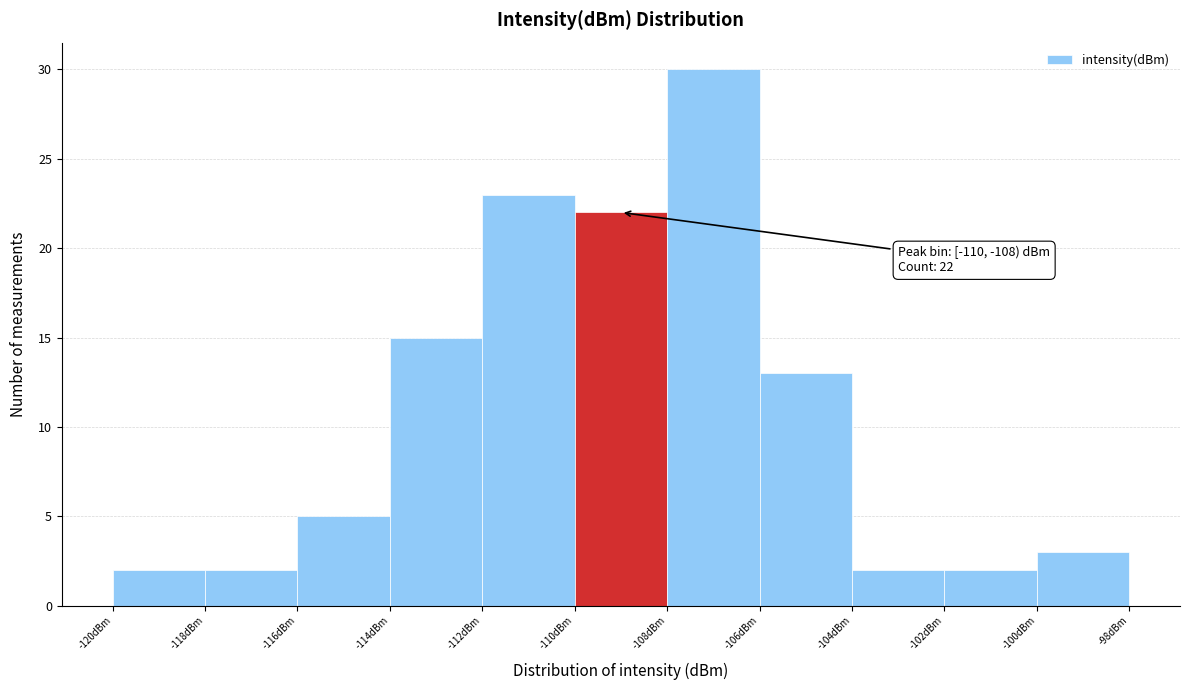

Which range on the x-axis has the tallest bar?

-108 to -106